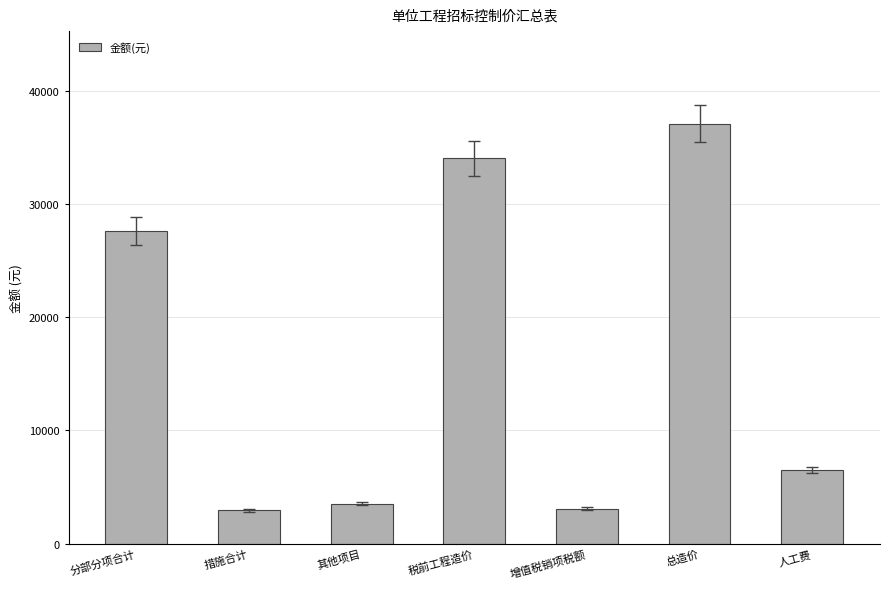

How many bars are there in total?

7